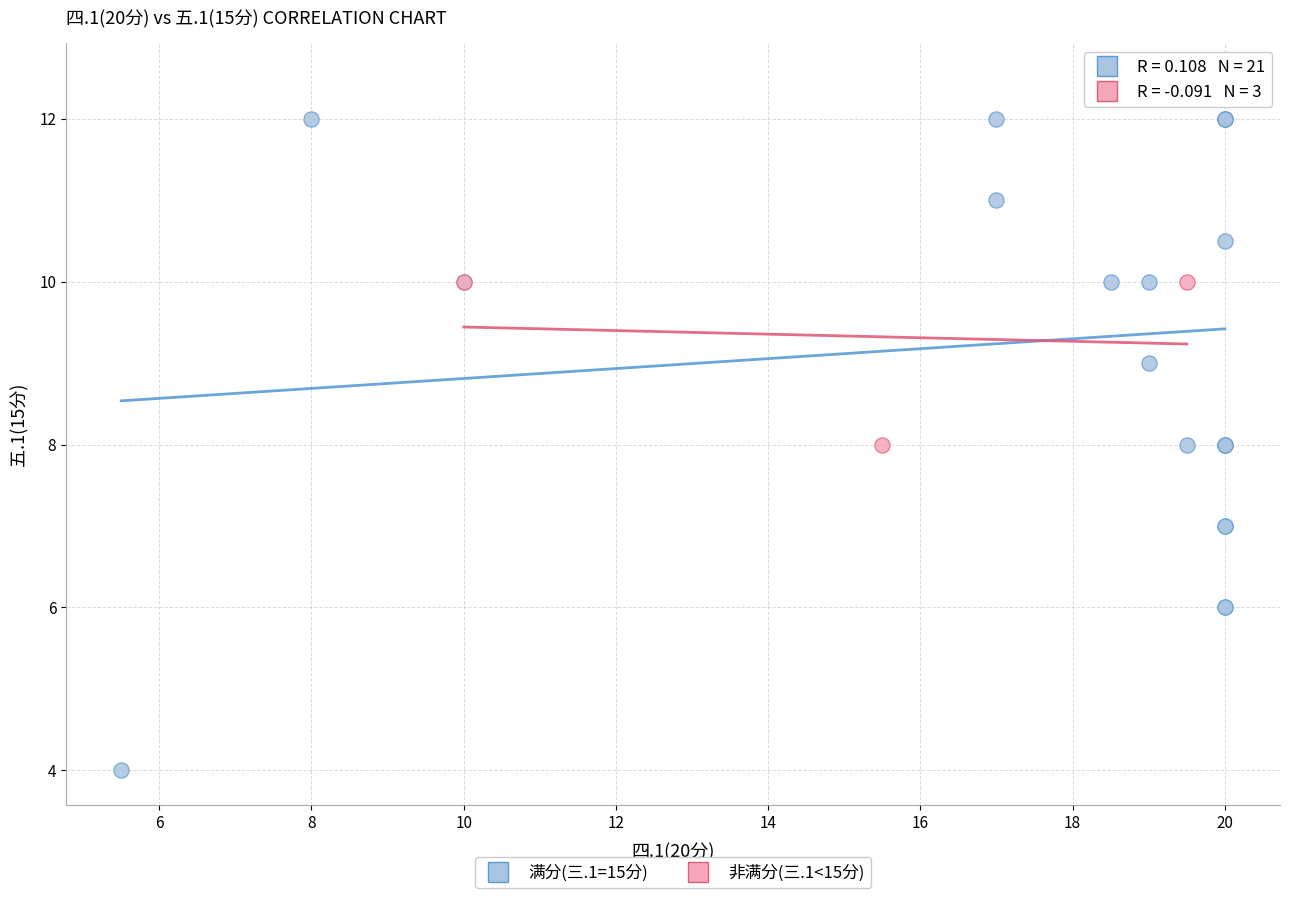

Which series contains the lowest Y value?

满分(三.1=15分)